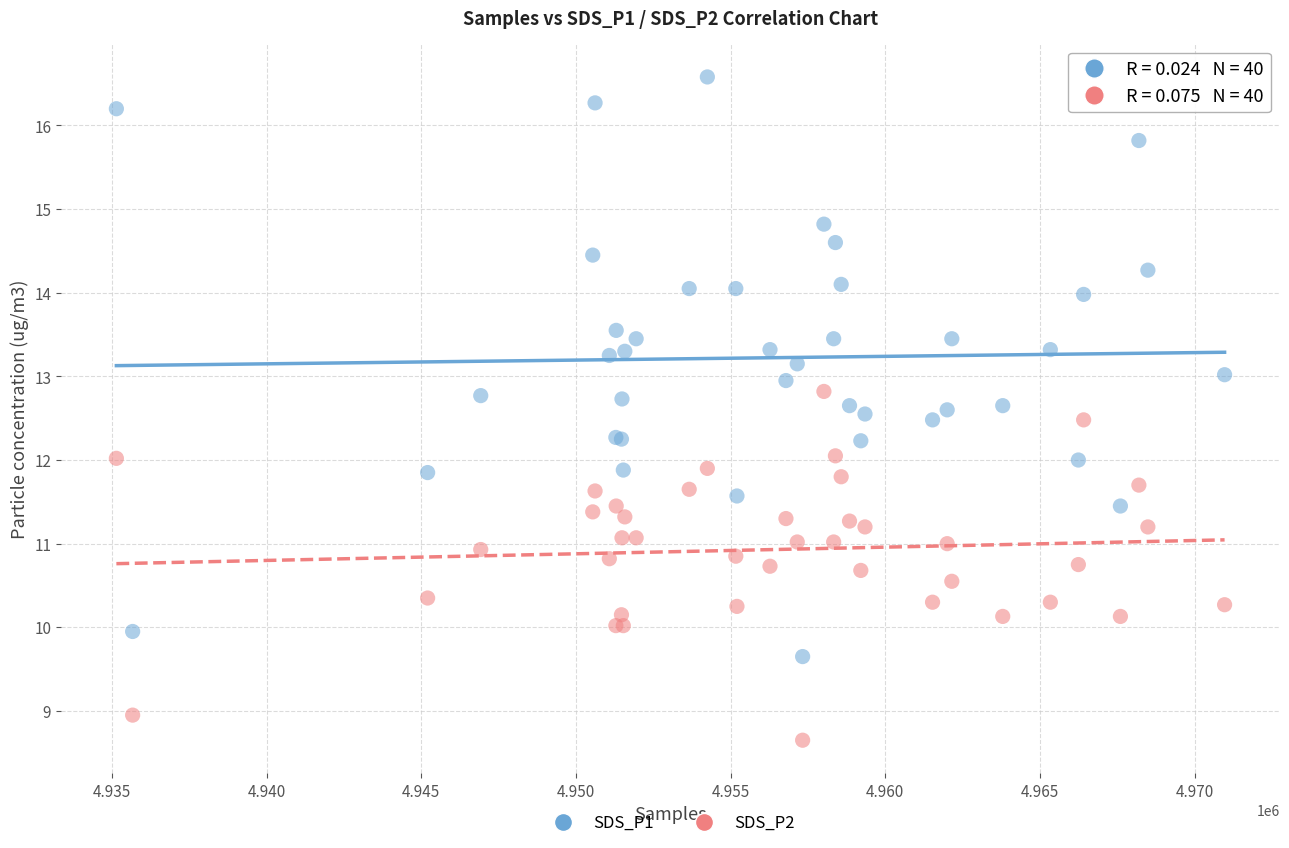

Which series has the widest spread of Y values?

SDS_P1